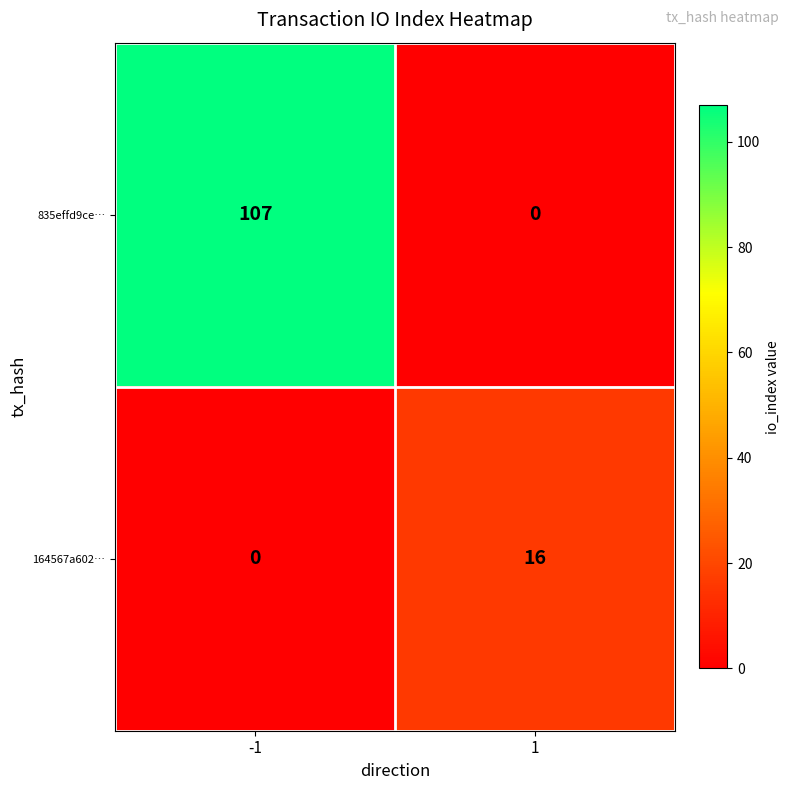

Which series has the largest total across all categories?

835effd9ce…